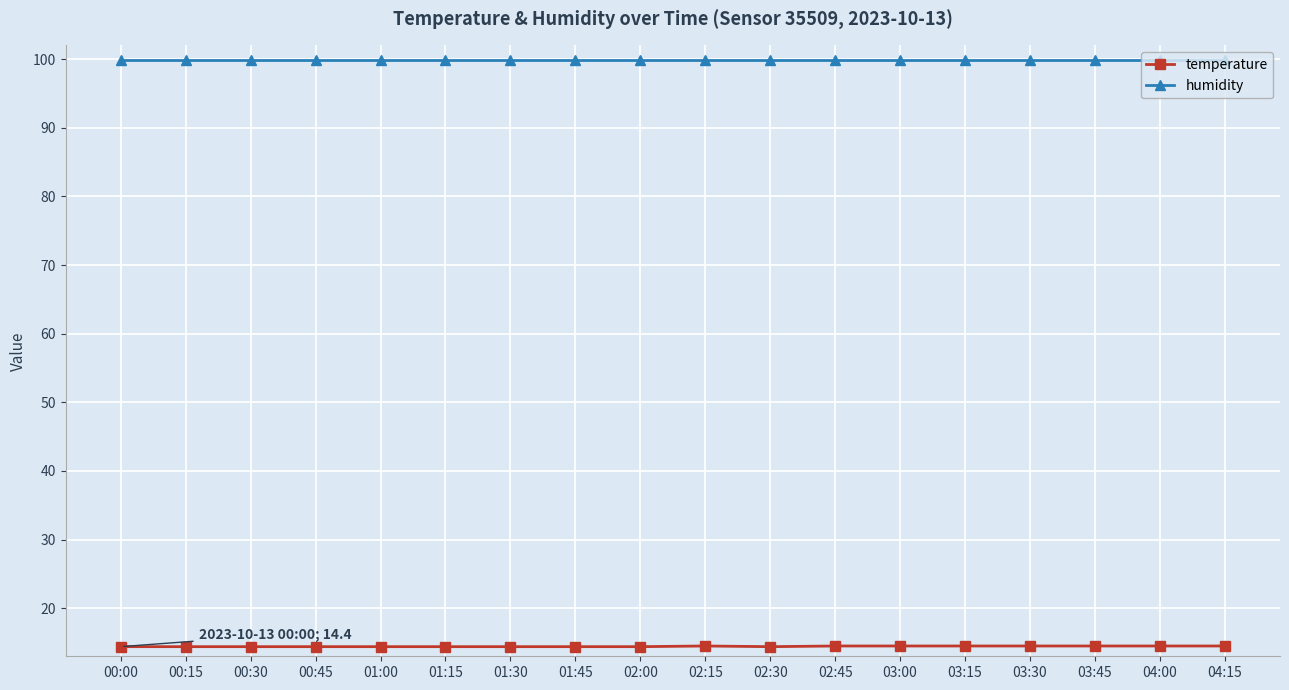

What is the minimum value for humidity?

99.9